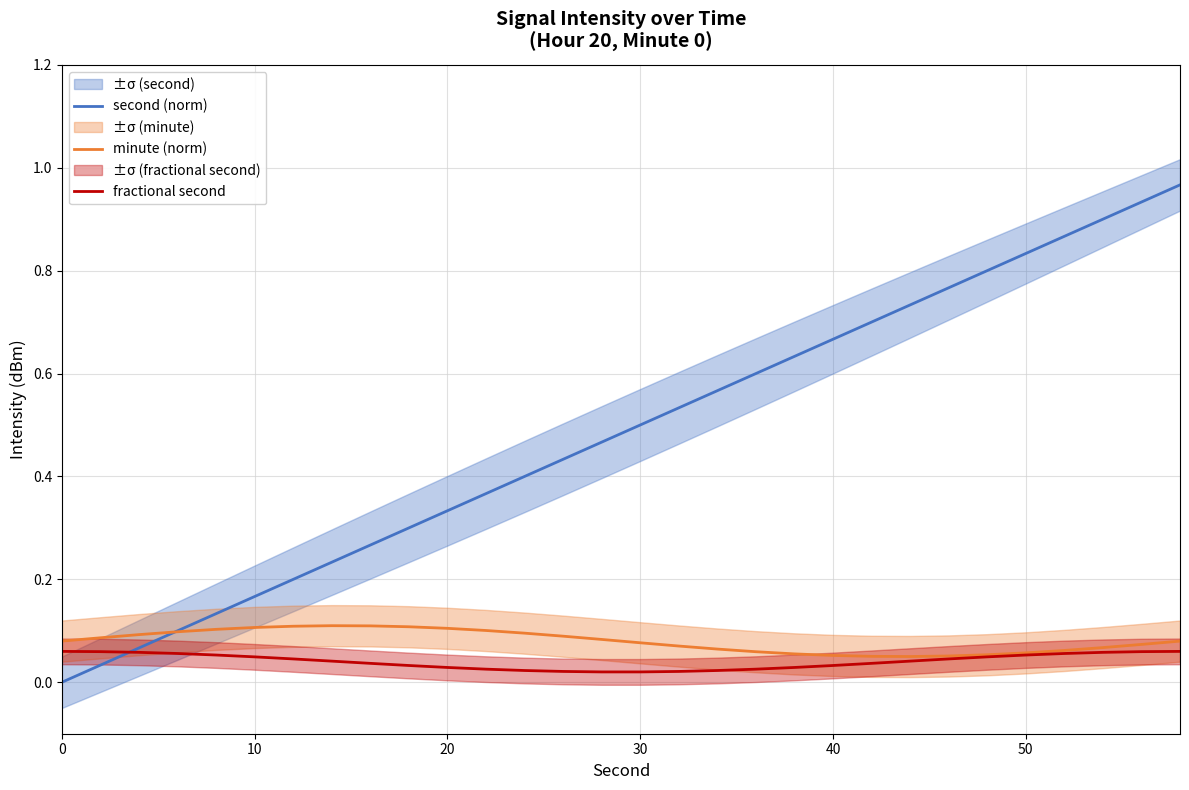

Reading left to right, list all the values displayed in this chart.

second (norm): 0.0	0.0	0.1	0.1	0.1	0.2	0.2	0.2	0.3	0.3	0.3	0.4	0.4	0.4	0.5	0.5	0.5	0.6	0.6	0.6	0.7	0.7	0.7	0.8	0.8	0.8	0.9	0.9	0.9	1.0
minute (norm): 0.1	0.1	0.1	0.1	0.1	0.1	0.1	0.1	0.1	0.1	0.1	0.1	0.1	0.1	0.1	0.1	0.1	0.1	0.1	0.1	0.1	0.1	0.1	0.1	0.1	0.1	0.1	0.1	0.1	0.1
fractional second: 0.1	0.1	0.1	0.1	0.1	0.0	0.0	0.0	0.0	0.0	0.0	0.0	0.0	0.0	0.0	0.0	0.0	0.0	0.0	0.0	0.0	0.0	0.0	0.0	0.0	0.1	0.1	0.1	0.1	0.1